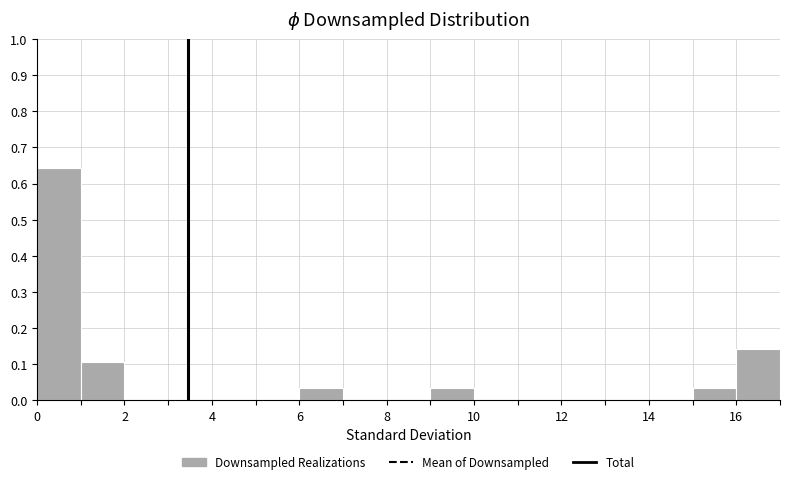

Reading left to right, list every bar in this chart as the range it spans on the x-axis followed by its height. The values are not printed on the chart, so give them approximately, as read against the axis.

0 to 1: 0.64
1 to 2: 0.11
2 to 3: 0
3 to 4: 0
4 to 5: 0
5 to 6: 0
6 to 7: 0.04
7 to 8: 0
8 to 9: 0
9 to 10: 0.04
10 to 11: 0
11 to 12: 0
12 to 13: 0
13 to 14: 0
14 to 15: 0
15 to 16: 0.04
16 to 17: 0.14